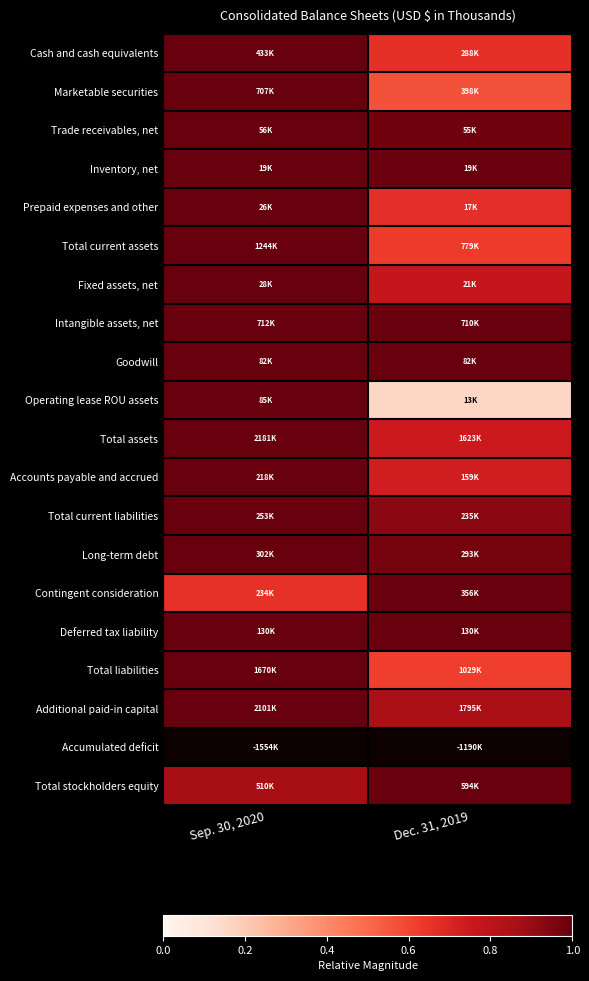

Between Dec. 31, 2019 and Sep. 30, 2020, which is larger?

Sep. 30, 2020